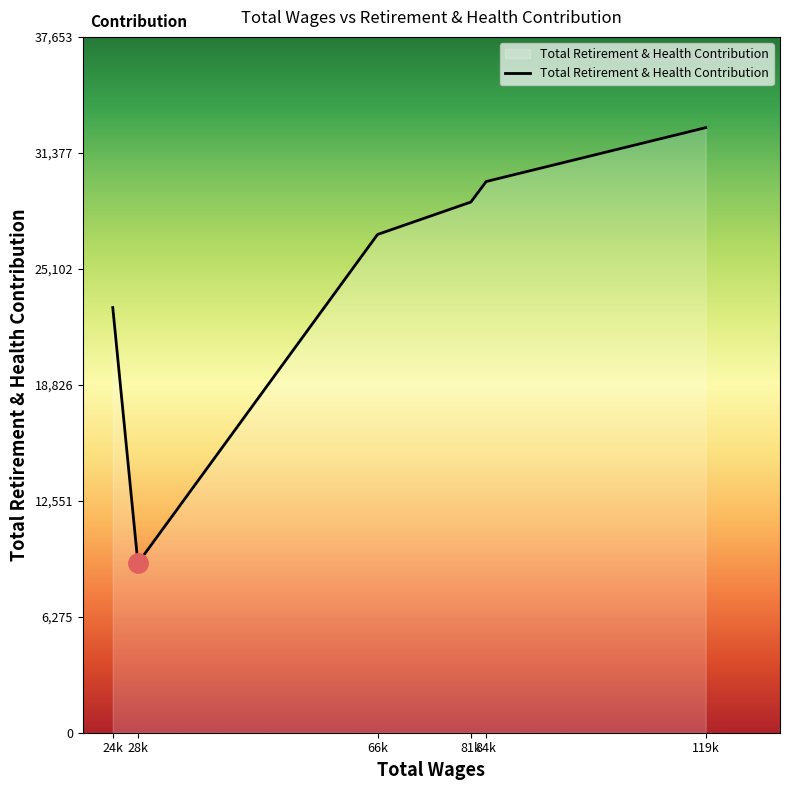

What is the sum of all values?

150427